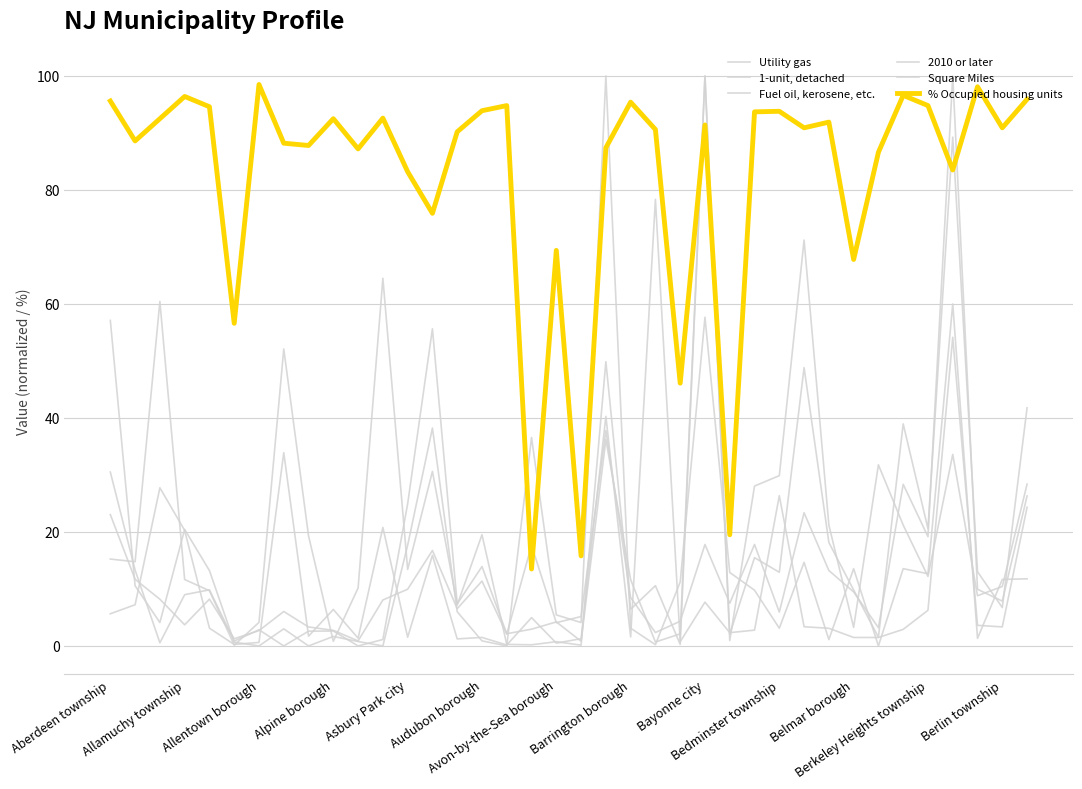

What is the maximum value shown in the chart?

100.0